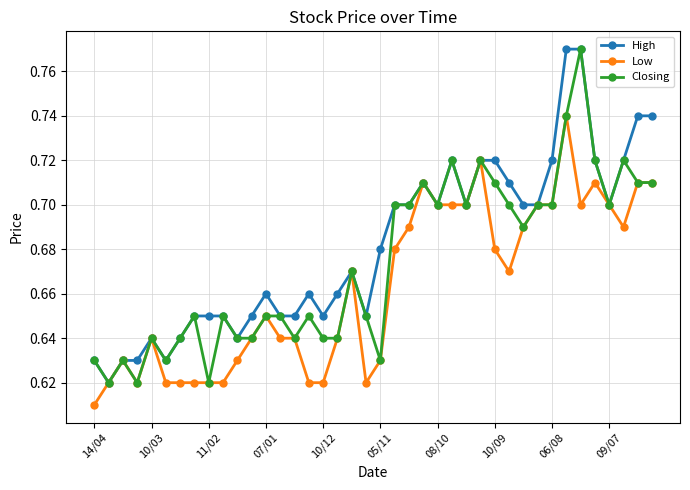

Count the Low values in the range 0 to 1.

40